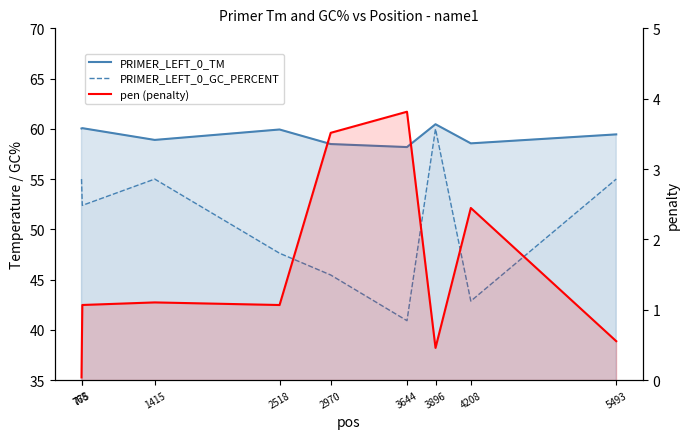

At which category does the chart reach its minimum across all series?

768